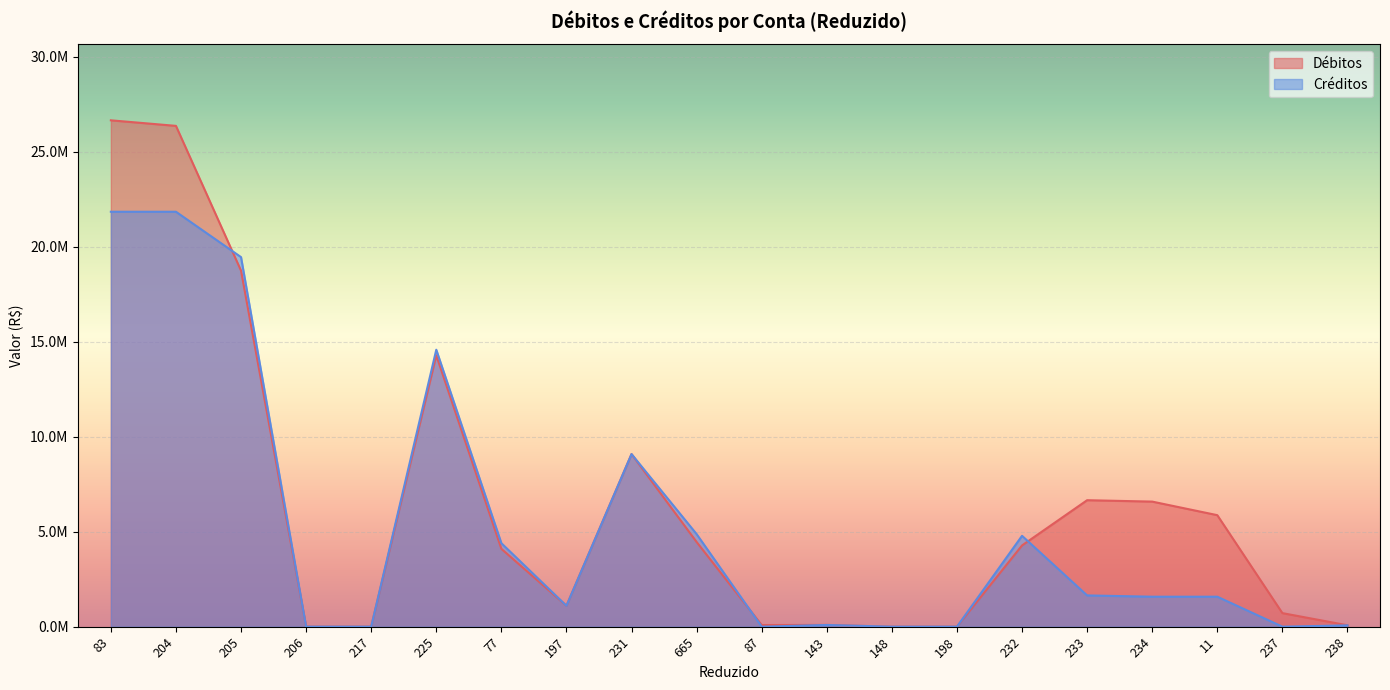

What are all the series names shown in the legend?

Débitos, Créditos